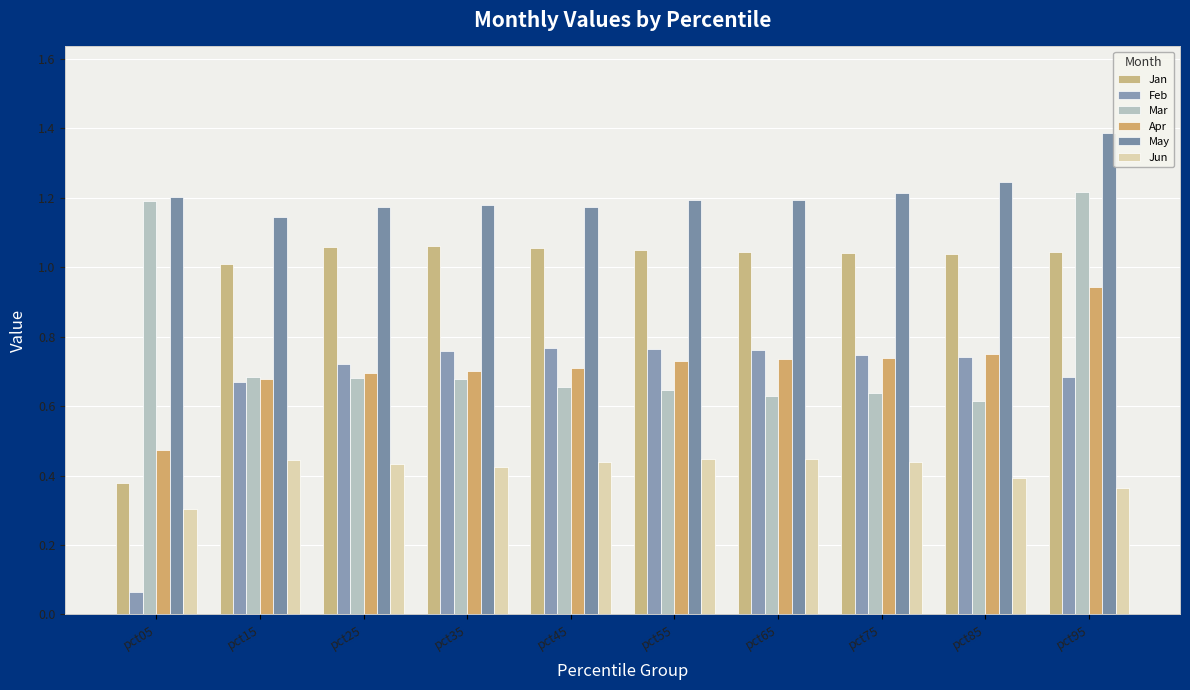

Does the chart contain any negative values?

No